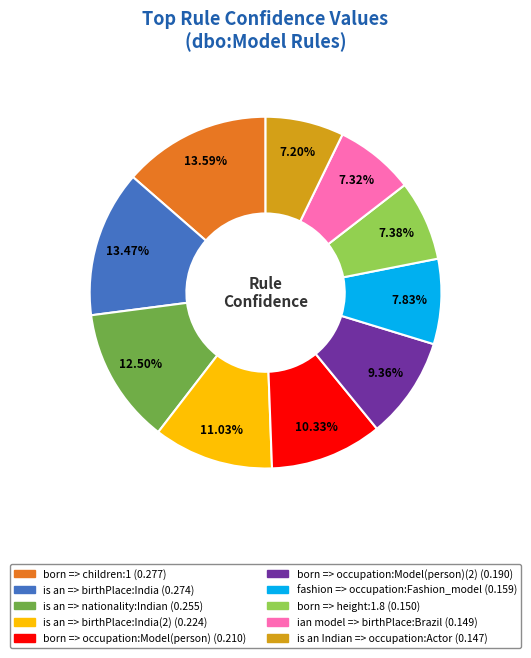

Is there any slice that represents more than half of the pie?

No